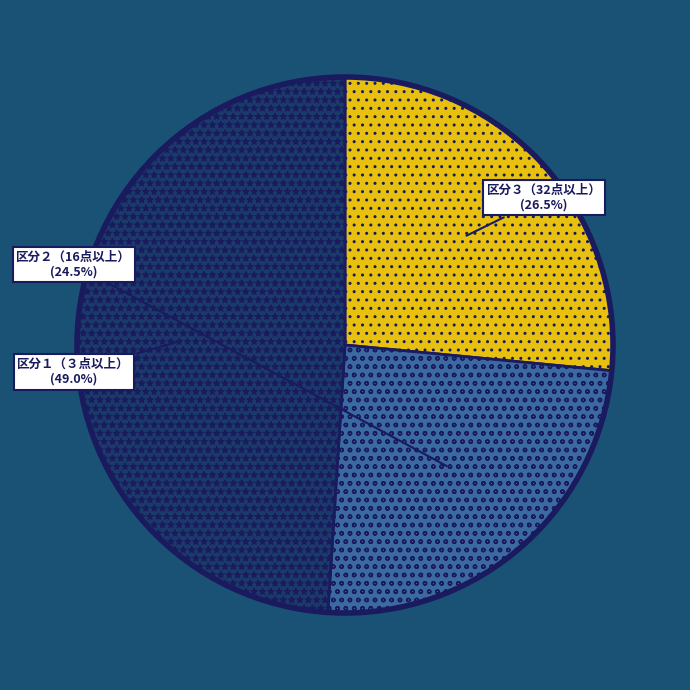

What percentage do 区分３（32点以上） and 区分２（16点以上） together represent?

51.0%